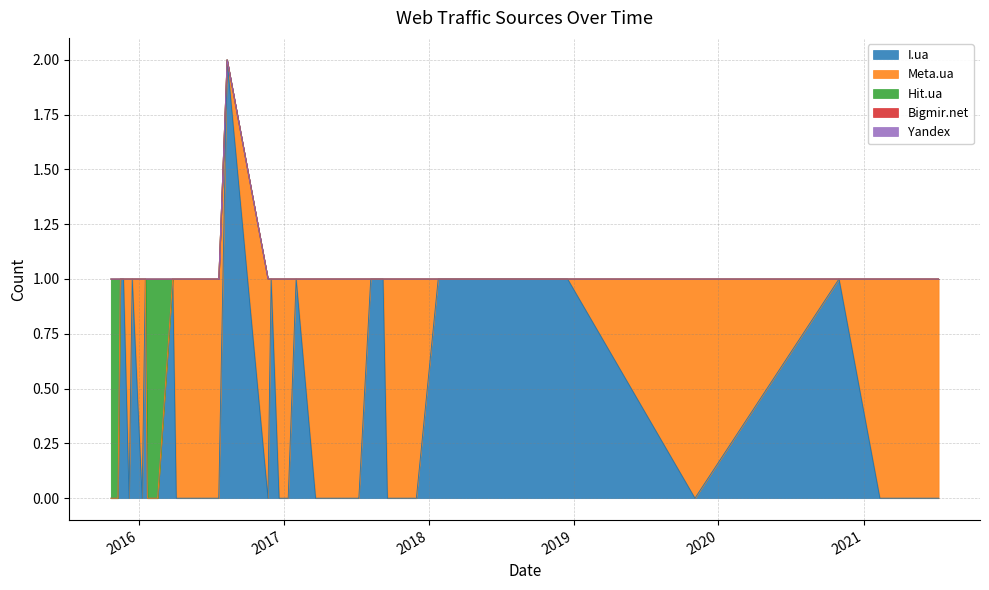

How many categories are shown in the chart?

40